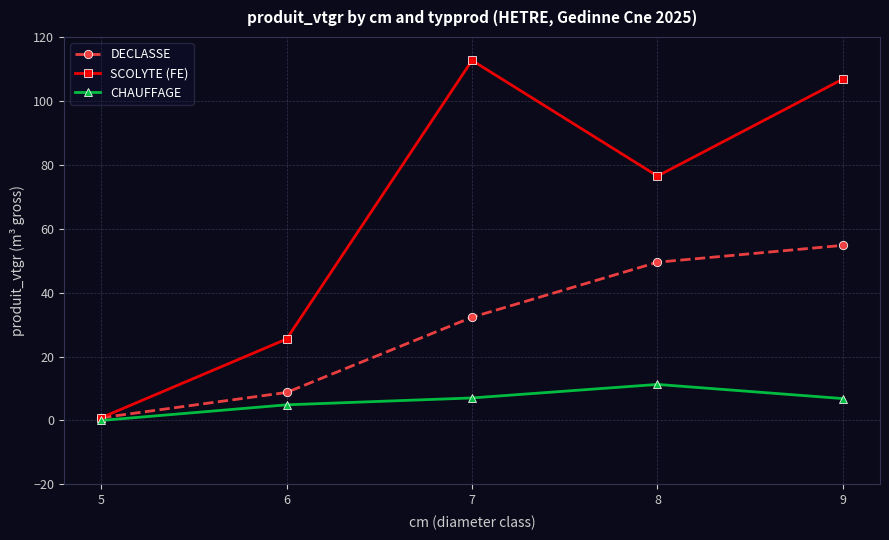

The value of SCOLYTE (FE) at 6 is 25.5. True or false?

True